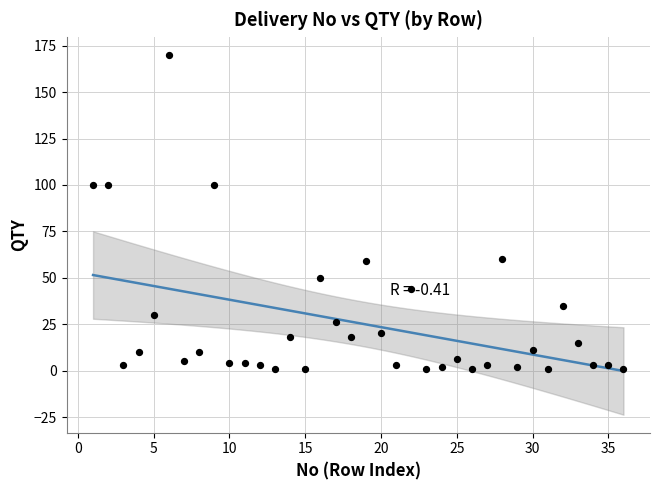

What is the range of Y values (max minus min)?

169